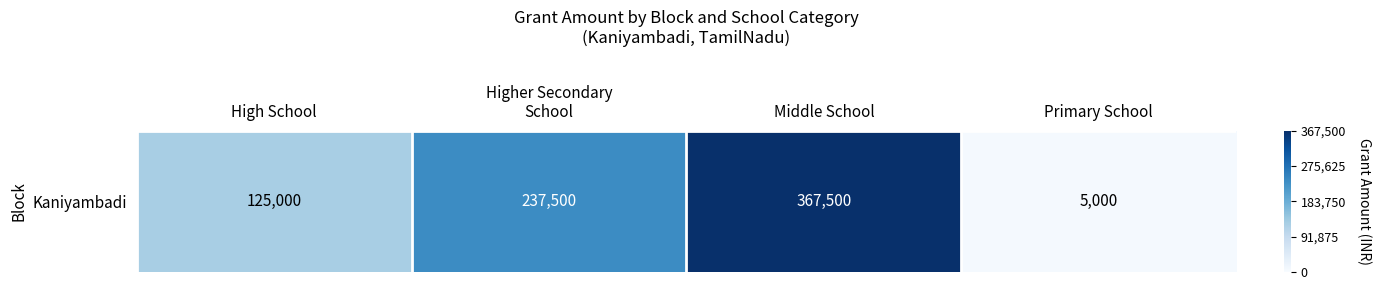

What is the sum of the values at Higher Secondary
School and High School?

1.0